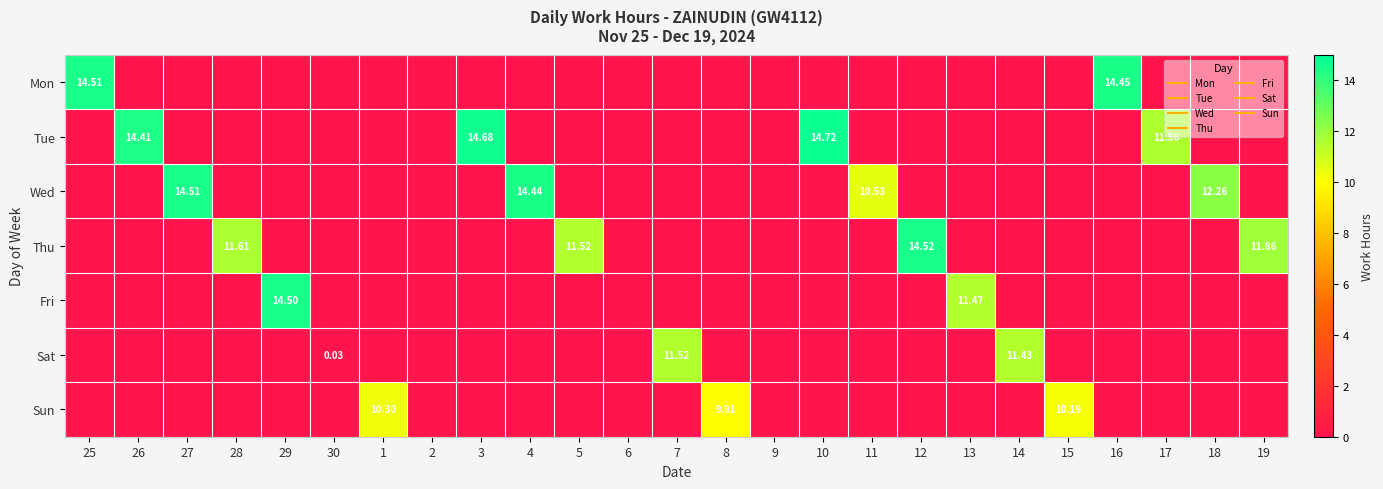

At 2, list the series in order from largest to smallest.

Mon, Tue, Wed, Thu, Fri, Sat, Sun